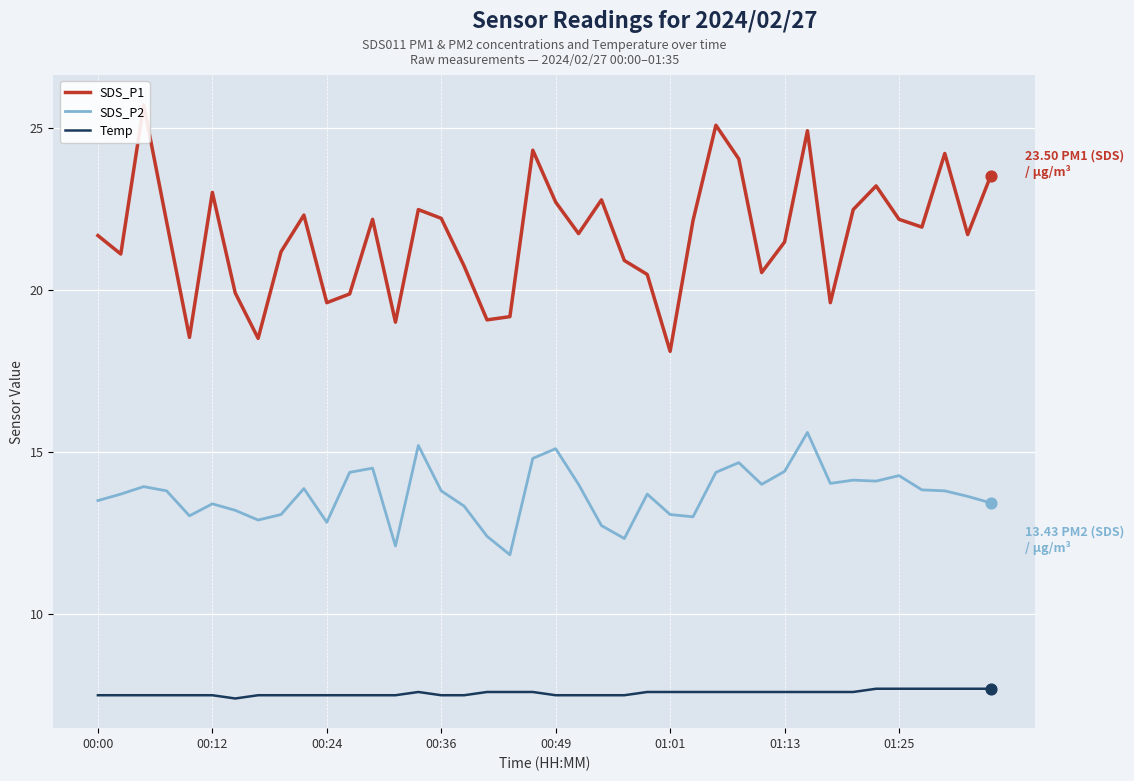

What are all the series names shown in the legend?

SDS_P1, SDS_P2, Temp